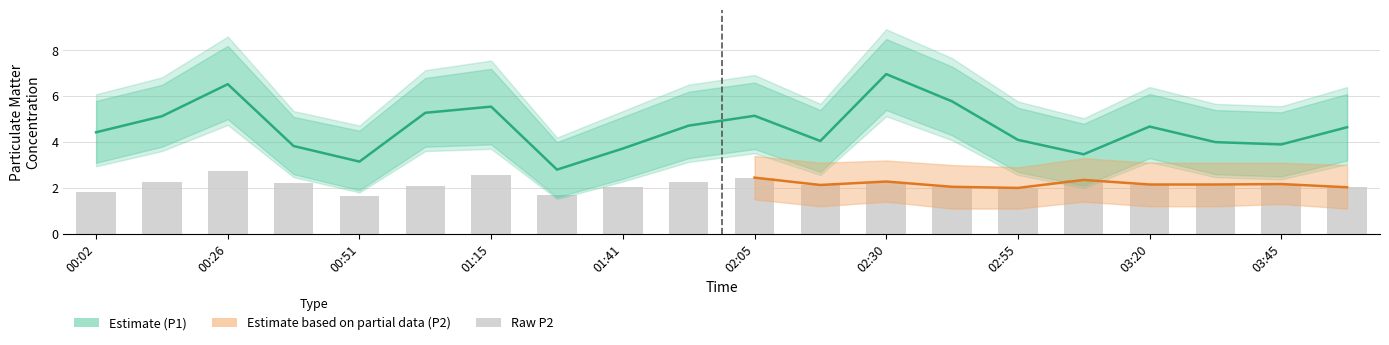

At how many categories does at least one series exceed 6?

2